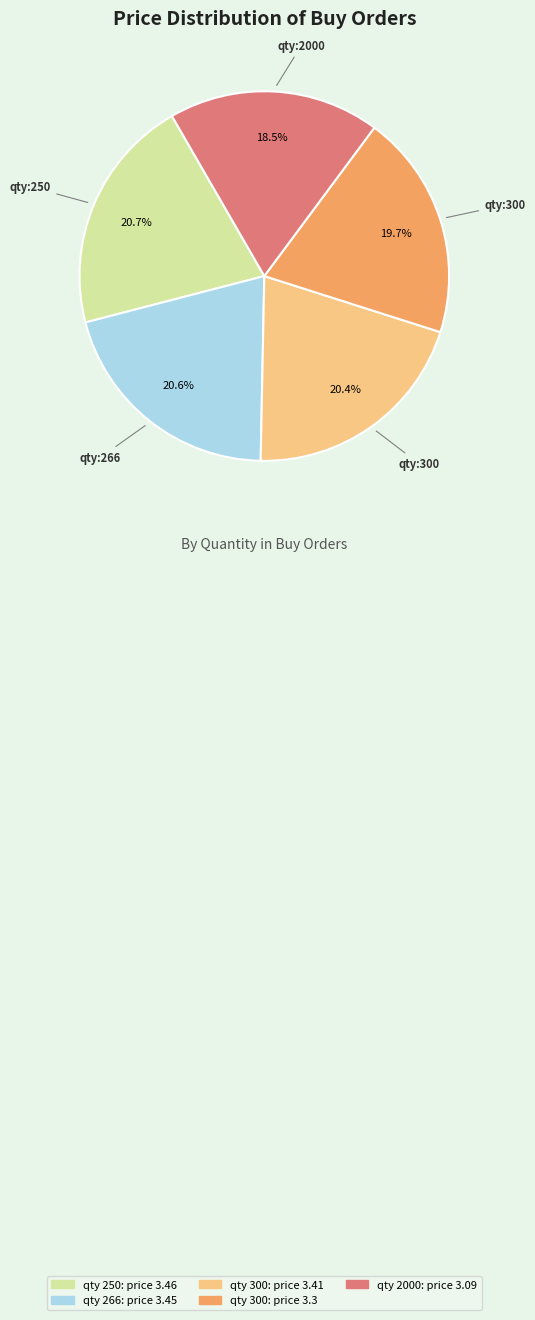

Is there a majority slice in this chart?

No